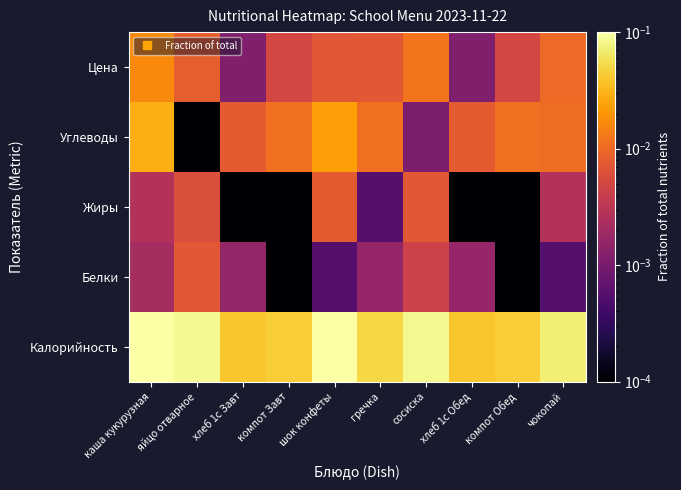

Between хлеб 1с Завт and компот Завт, which series saw the biggest shift?

Калорийность